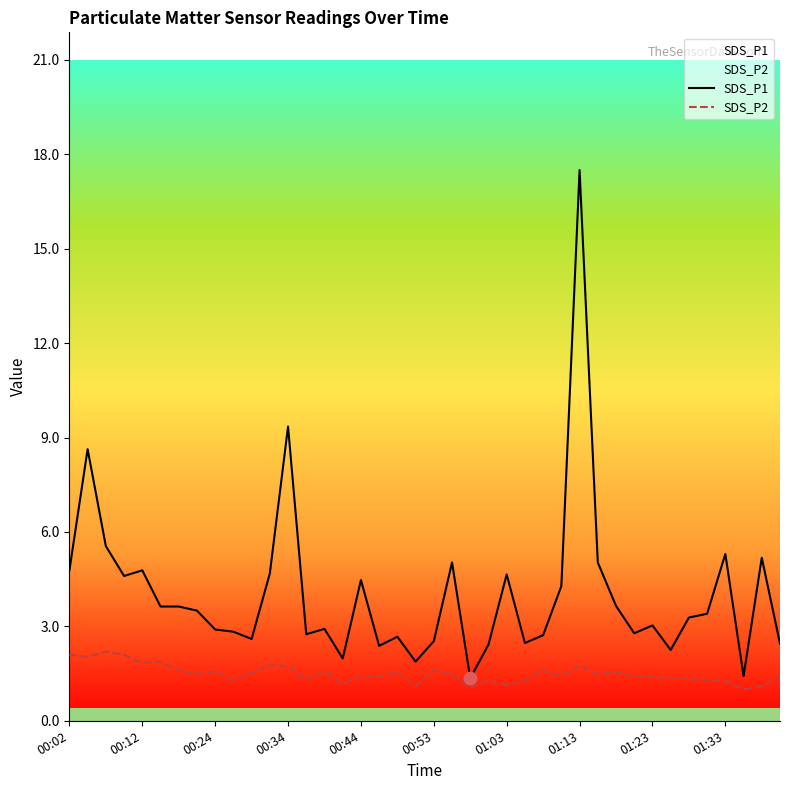

At which category is the sum across all series the highest?

01:13